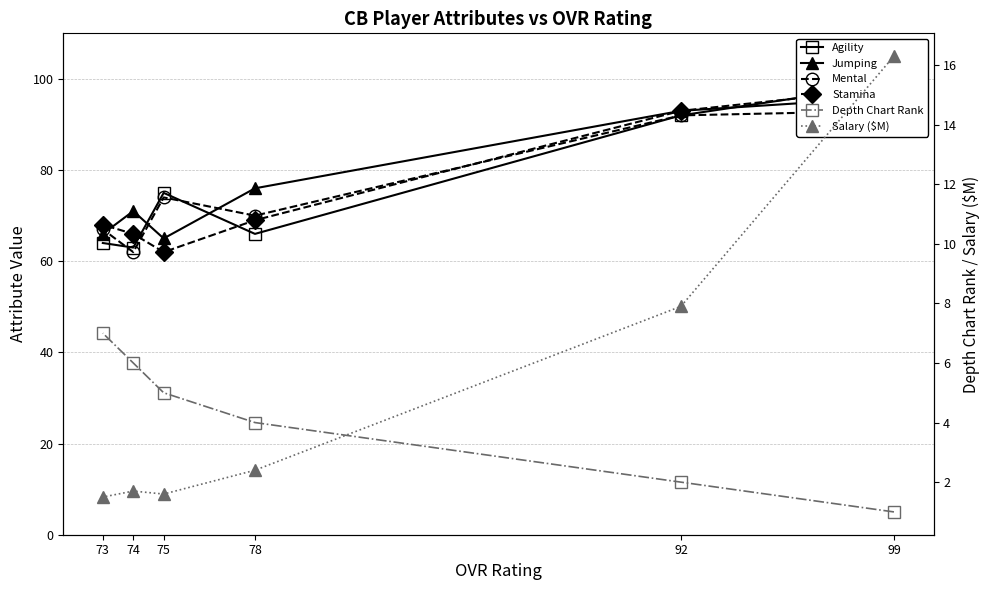

What is the difference between the highest and lowest values at 78?

73.6